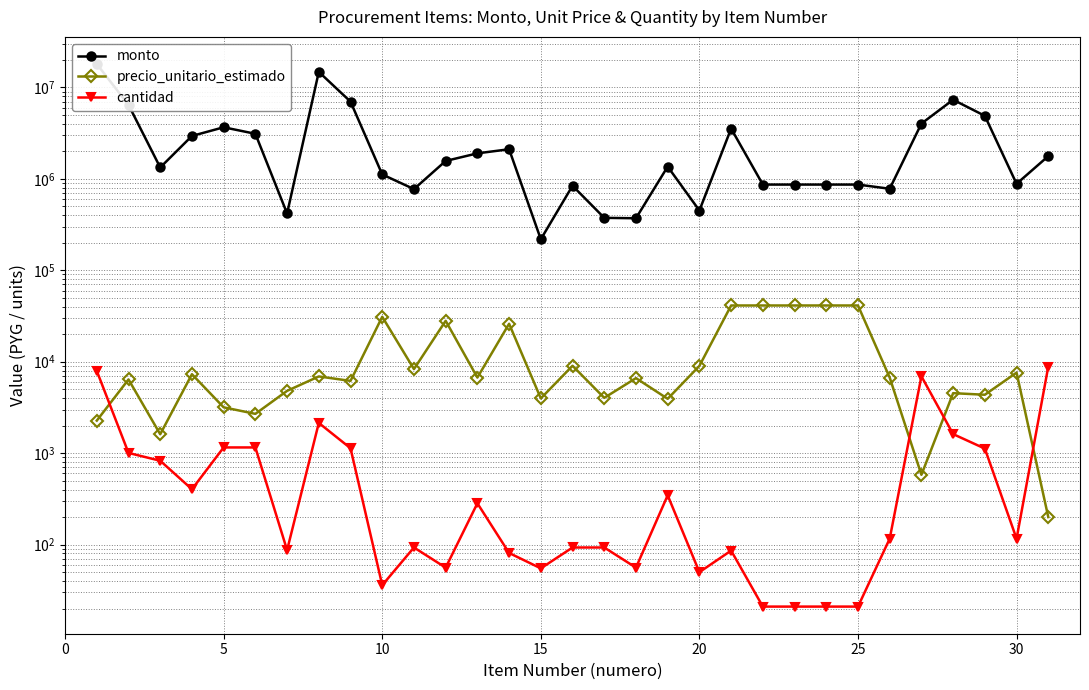

What is the lowest value of the cantidad series?

21